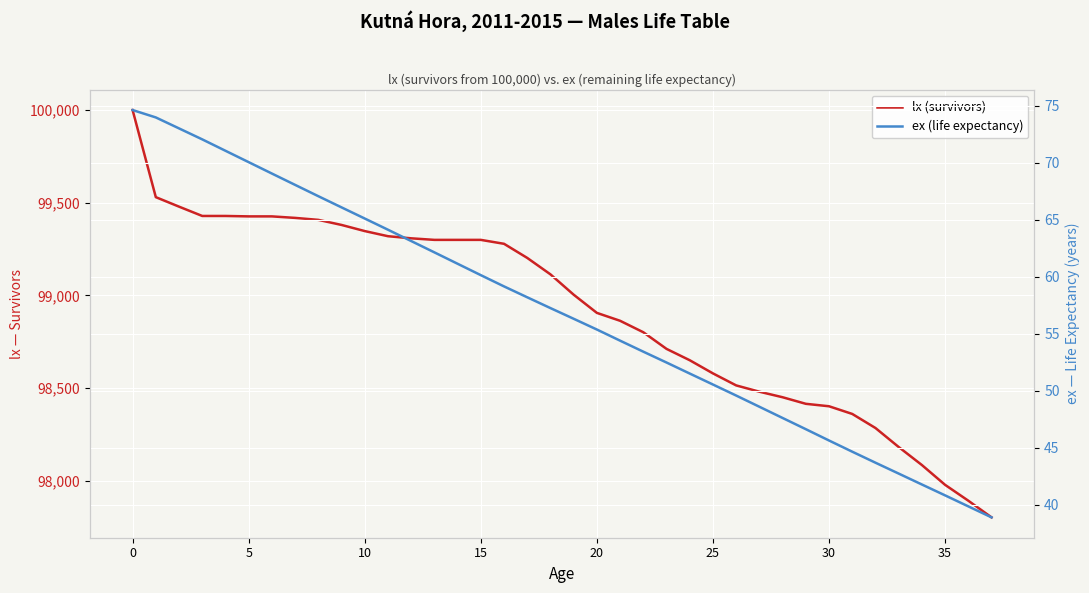

True or false: lx (survivors) has a value of 22723.9 at 30.

False